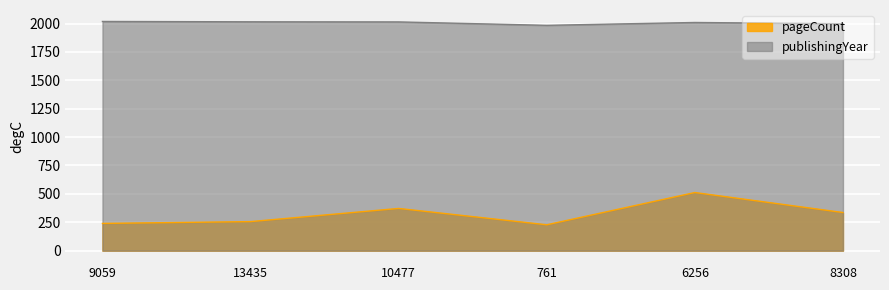

How many lines are shown in the chart?

2